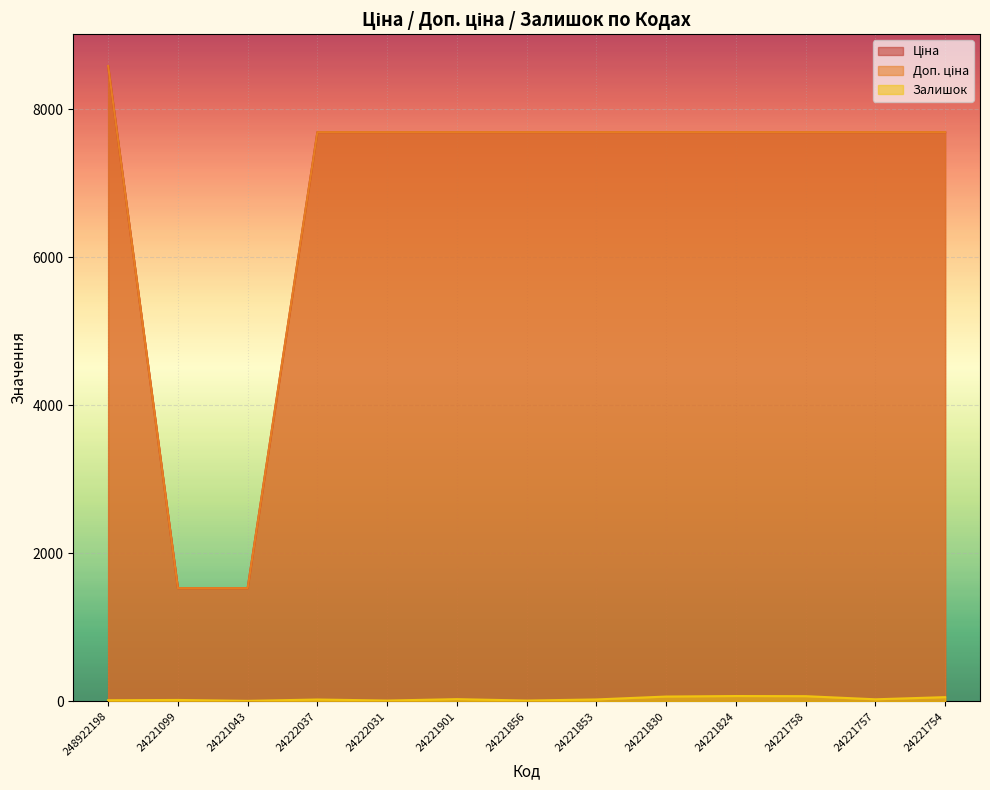

Where does the Доп. ціна series first go above 7687?

248922198